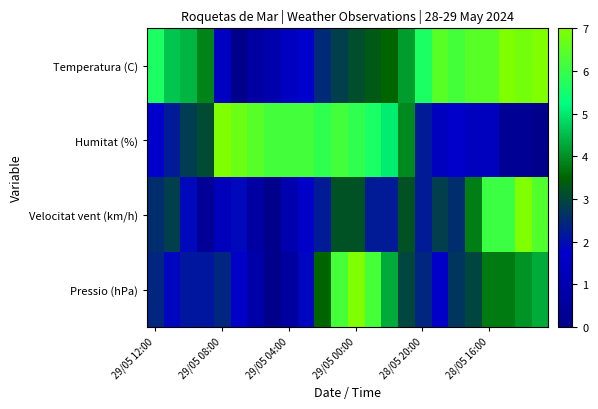

At which category is the sum across all series the highest?

29/05 00:00